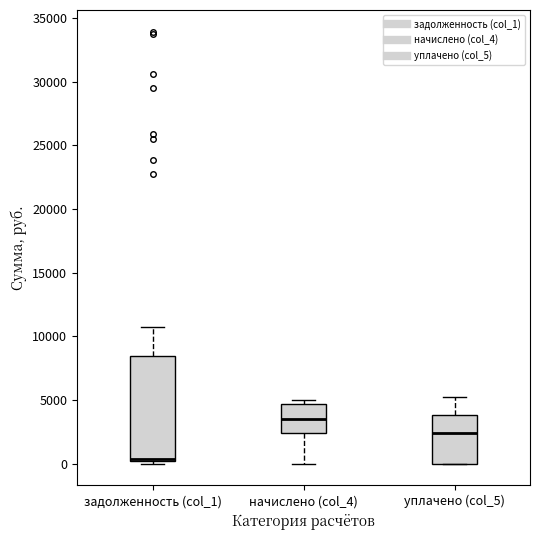

Reading left to right, read every box against the y-axis: the position of its median line, the range the box covers, and the ends of its whiskers. The values are not printed on the chart, so give them approximately, as read against the axis.

задолженность (col_1): median 500, box 0 to 8500, whiskers 0 (just below the box's lower edge) to 10500
начислено (col_4): median 3500, box 2500 to 4500, whiskers 0 to 5000
уплачено (col_5): median 2500, box 0 to 4000, whiskers 0 to 5500